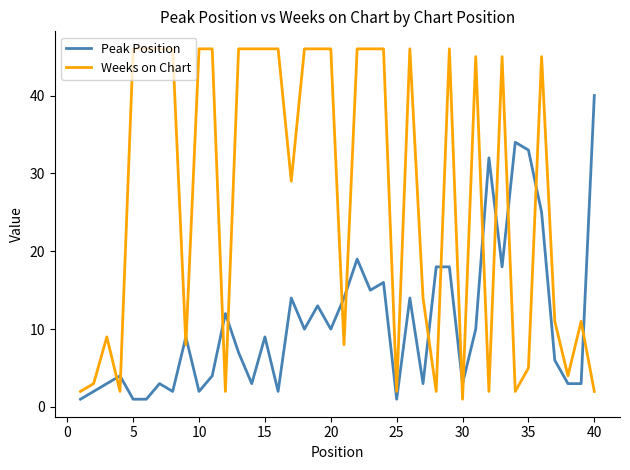

What is the maximum value for Weeks on Chart?

46